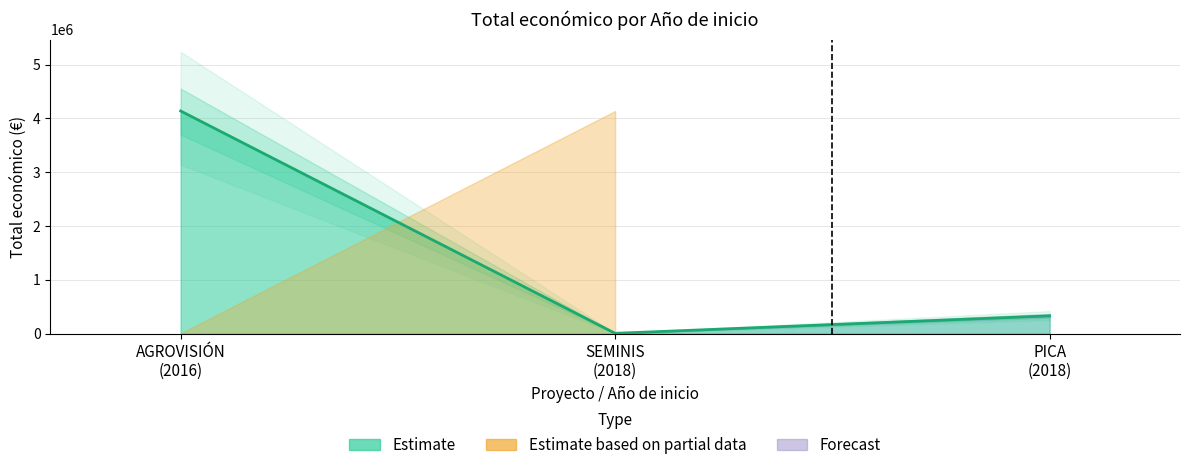

Rank the categories by value from highest to lowest.

AGROVISIÓN (2016), PICA (2018), SEMINIS (2018)